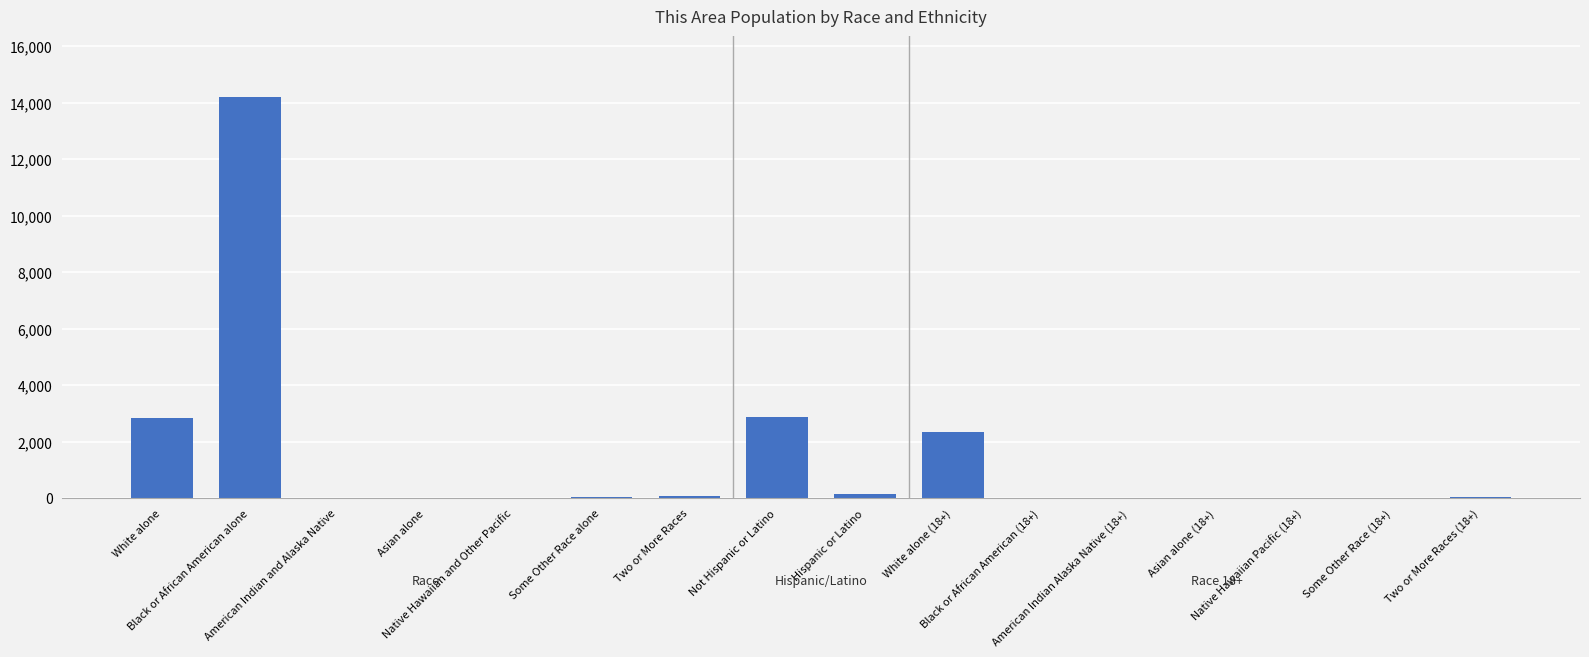

The chart shows a value of 3759 at White alone. True or false?

False